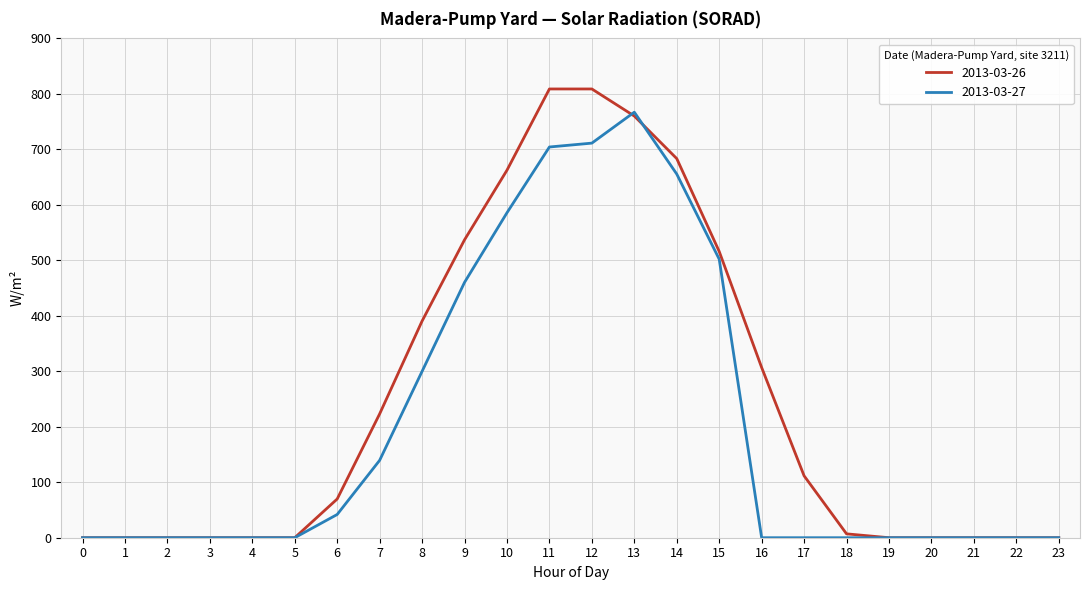

Is it true that 2013-03-27 equals 460.2 at 9?

True